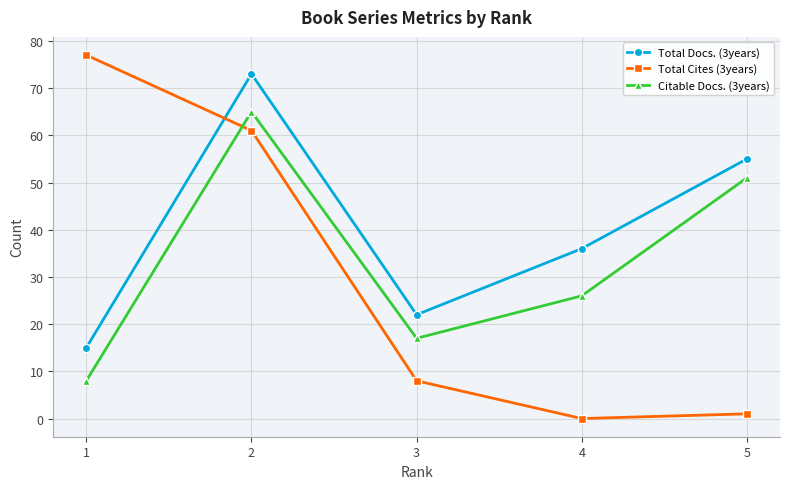

At which category is the sum across all series the highest?

2